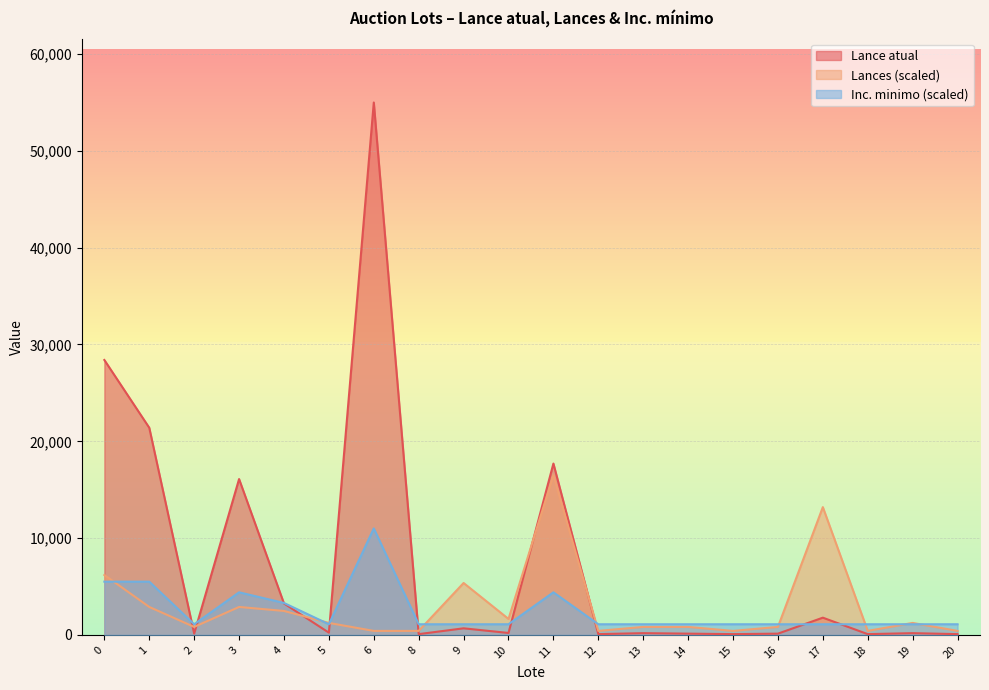

True or false: Lances has a value of 1345.3 at 2.

False